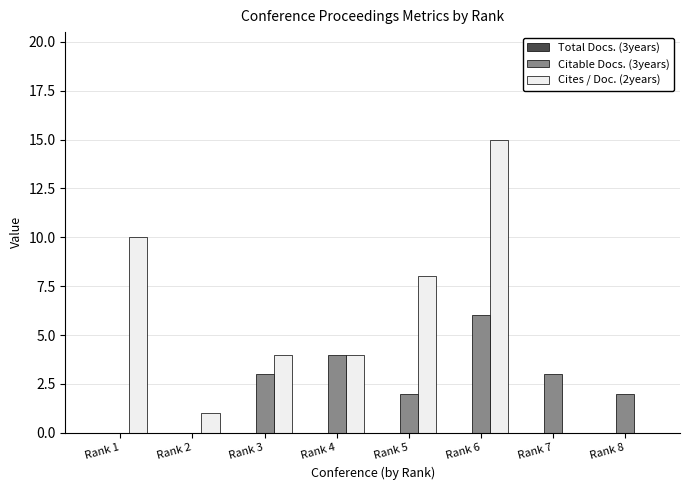

The Citable Docs. (3years) series shows 2 at Rank 1. True or false?

False